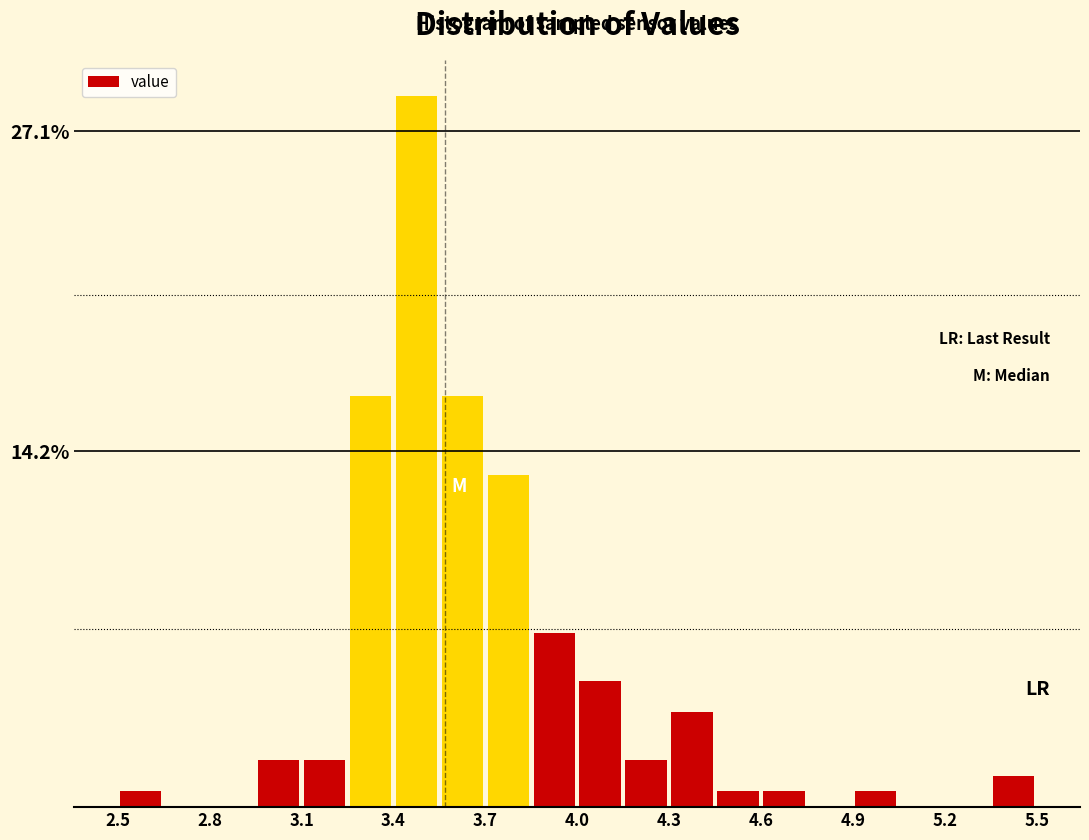

Read against the x-axis, roughly where is the centre of the tallest bar?

3.50